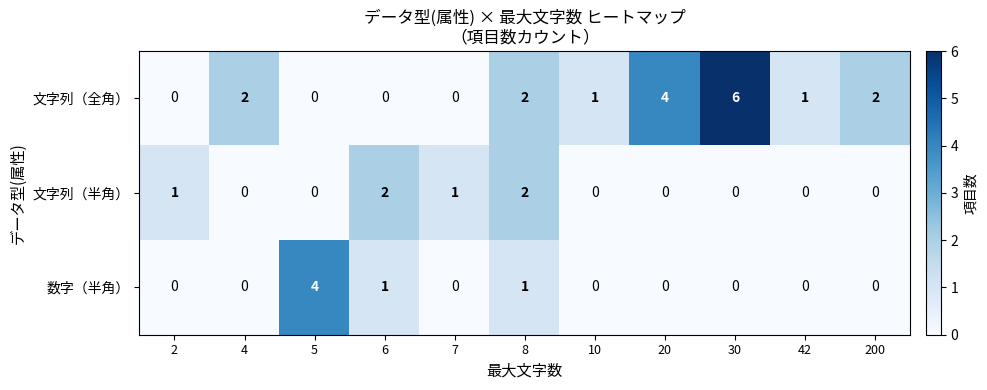

The value of 文字列（全角） at 200 is 1. True or false?

False